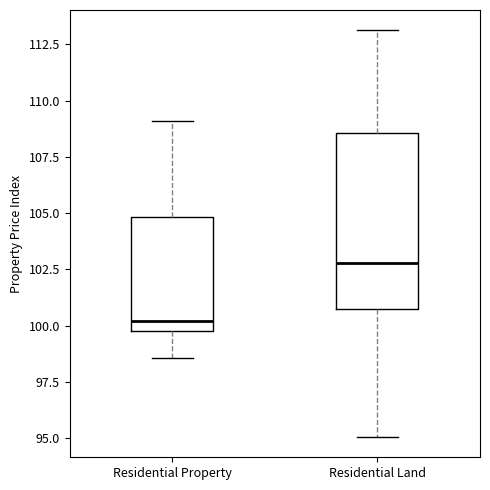

Which box's median line is the highest?

Residential Land